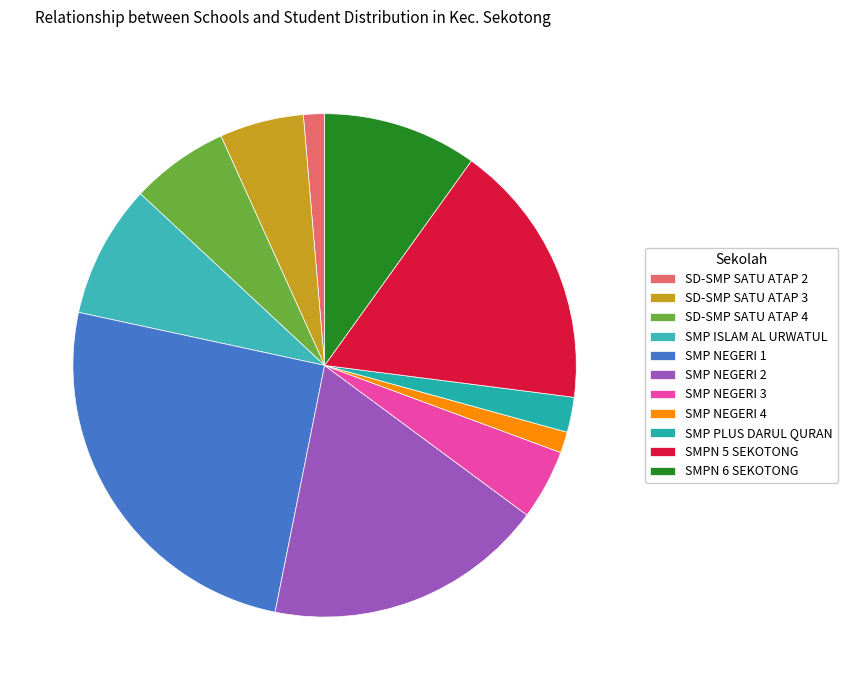

Count the number of slices in the pie.

11